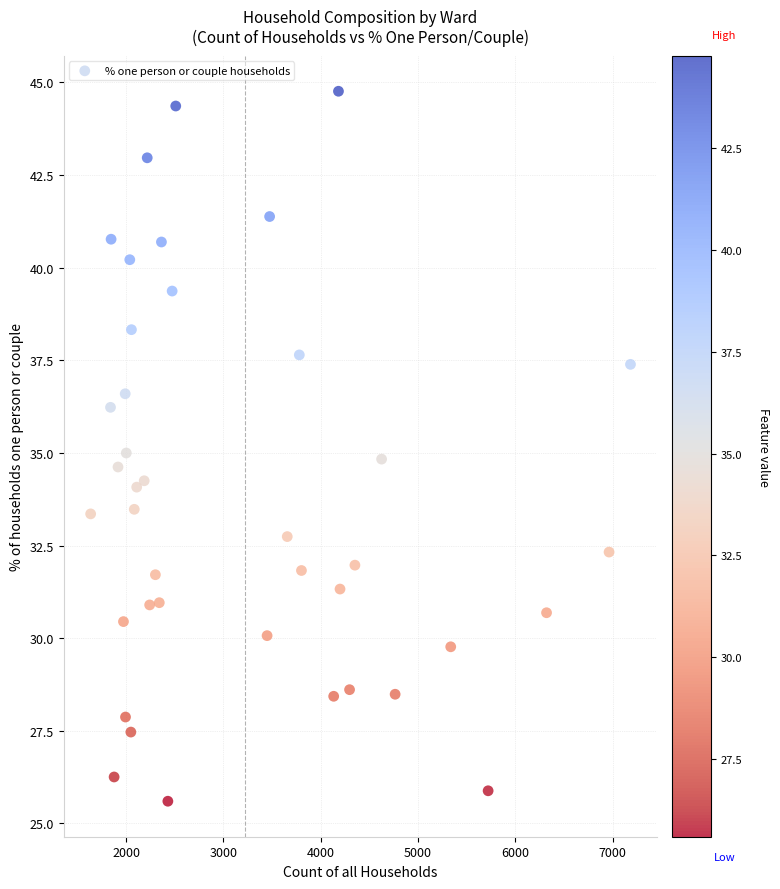

What is the range of Y values (max minus min)?

19.2